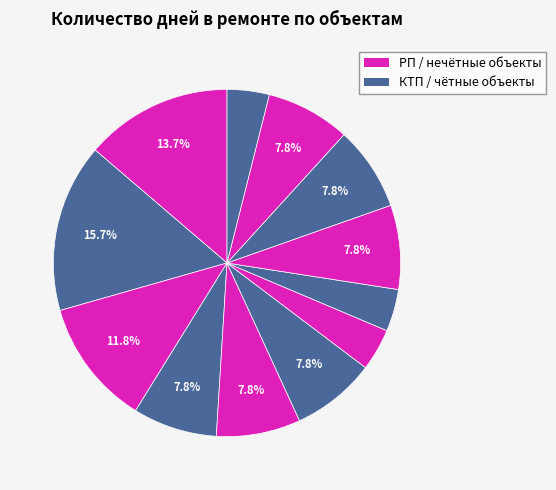

Is there a majority slice in this chart?

No